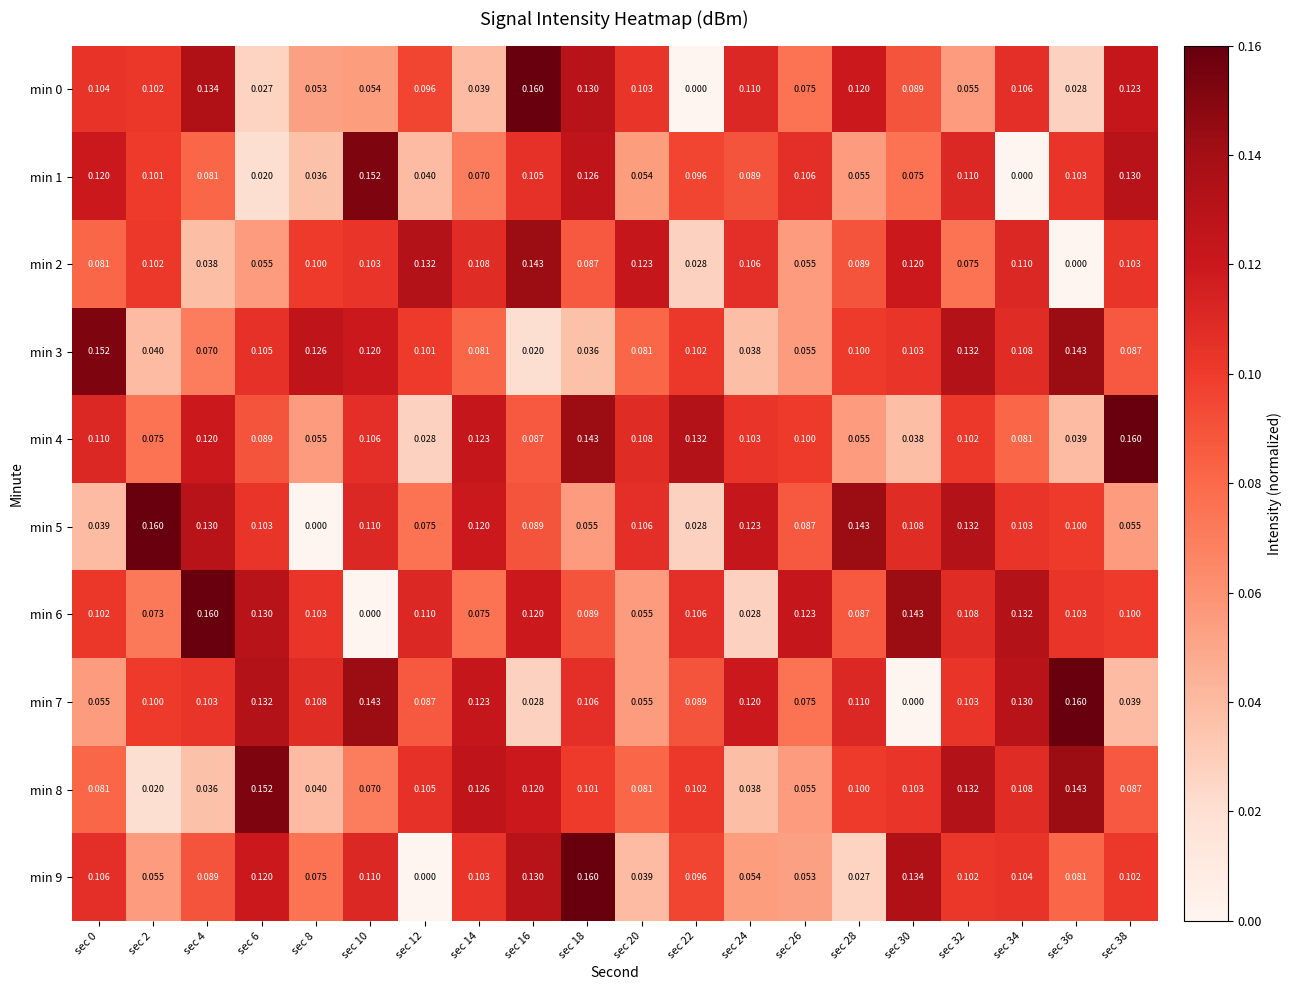

Reading left to right, list all the values displayed in this chart.

min 0: sec 0=0.1	sec 2=0.1	sec 4=0.1	sec 6=0.0	sec 8=0.1	sec 10=0.1	sec 12=0.1	sec 14=0.0	sec 16=0.2	sec 18=0.1	sec 20=0.1	sec 22=0.0	sec 24=0.1	sec 26=0.1	sec 28=0.1	sec 30=0.1	sec 32=0.1	sec 34=0.1	sec 36=0.0	sec 38=0.1
min 1: sec 0=0.1	sec 2=0.1	sec 4=0.1	sec 6=0.0	sec 8=0.0	sec 10=0.2	sec 12=0.0	sec 14=0.1	sec 16=0.1	sec 18=0.1	sec 20=0.1	sec 22=0.1	sec 24=0.1	sec 26=0.1	sec 28=0.1	sec 30=0.1	sec 32=0.1	sec 34=0.0	sec 36=0.1	sec 38=0.1
min 2: sec 0=0.1	sec 2=0.1	sec 4=0.0	sec 6=0.1	sec 8=0.1	sec 10=0.1	sec 12=0.1	sec 14=0.1	sec 16=0.1	sec 18=0.1	sec 20=0.1	sec 22=0.0	sec 24=0.1	sec 26=0.1	sec 28=0.1	sec 30=0.1	sec 32=0.1	sec 34=0.1	sec 36=0.0	sec 38=0.1
min 3: sec 0=0.2	sec 2=0.0	sec 4=0.1	sec 6=0.1	sec 8=0.1	sec 10=0.1	sec 12=0.1	sec 14=0.1	sec 16=0.0	sec 18=0.0	sec 20=0.1	sec 22=0.1	sec 24=0.0	sec 26=0.1	sec 28=0.1	sec 30=0.1	sec 32=0.1	sec 34=0.1	sec 36=0.1	sec 38=0.1
min 4: sec 0=0.1	sec 2=0.1	sec 4=0.1	sec 6=0.1	sec 8=0.1	sec 10=0.1	sec 12=0.0	sec 14=0.1	sec 16=0.1	sec 18=0.1	sec 20=0.1	sec 22=0.1	sec 24=0.1	sec 26=0.1	sec 28=0.1	sec 30=0.0	sec 32=0.1	sec 34=0.1	sec 36=0.0	sec 38=0.2
min 5: sec 0=0.0	sec 2=0.2	sec 4=0.1	sec 6=0.1	sec 8=0.0	sec 10=0.1	sec 12=0.1	sec 14=0.1	sec 16=0.1	sec 18=0.1	sec 20=0.1	sec 22=0.0	sec 24=0.1	sec 26=0.1	sec 28=0.1	sec 30=0.1	sec 32=0.1	sec 34=0.1	sec 36=0.1	sec 38=0.1
min 6: sec 0=0.1	sec 2=0.1	sec 4=0.2	sec 6=0.1	sec 8=0.1	sec 10=0.0	sec 12=0.1	sec 14=0.1	sec 16=0.1	sec 18=0.1	sec 20=0.1	sec 22=0.1	sec 24=0.0	sec 26=0.1	sec 28=0.1	sec 30=0.1	sec 32=0.1	sec 34=0.1	sec 36=0.1	sec 38=0.1
min 7: sec 0=0.1	sec 2=0.1	sec 4=0.1	sec 6=0.1	sec 8=0.1	sec 10=0.1	sec 12=0.1	sec 14=0.1	sec 16=0.0	sec 18=0.1	sec 20=0.1	sec 22=0.1	sec 24=0.1	sec 26=0.1	sec 28=0.1	sec 30=0.0	sec 32=0.1	sec 34=0.1	sec 36=0.2	sec 38=0.0
min 8: sec 0=0.1	sec 2=0.0	sec 4=0.0	sec 6=0.2	sec 8=0.0	sec 10=0.1	sec 12=0.1	sec 14=0.1	sec 16=0.1	sec 18=0.1	sec 20=0.1	sec 22=0.1	sec 24=0.0	sec 26=0.1	sec 28=0.1	sec 30=0.1	sec 32=0.1	sec 34=0.1	sec 36=0.1	sec 38=0.1
min 9: sec 0=0.1	sec 2=0.1	sec 4=0.1	sec 6=0.1	sec 8=0.1	sec 10=0.1	sec 12=0.0	sec 14=0.1	sec 16=0.1	sec 18=0.2	sec 20=0.0	sec 22=0.1	sec 24=0.1	sec 26=0.1	sec 28=0.0	sec 30=0.1	sec 32=0.1	sec 34=0.1	sec 36=0.1	sec 38=0.1